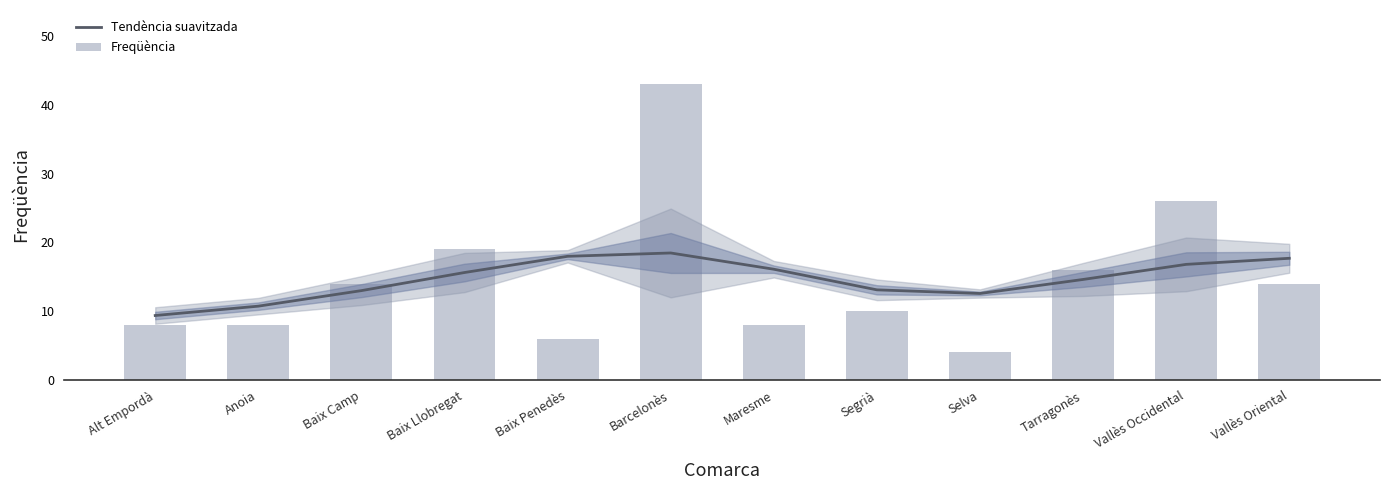

At which label does Freqüència first exceed 14?

Baix Llobregat